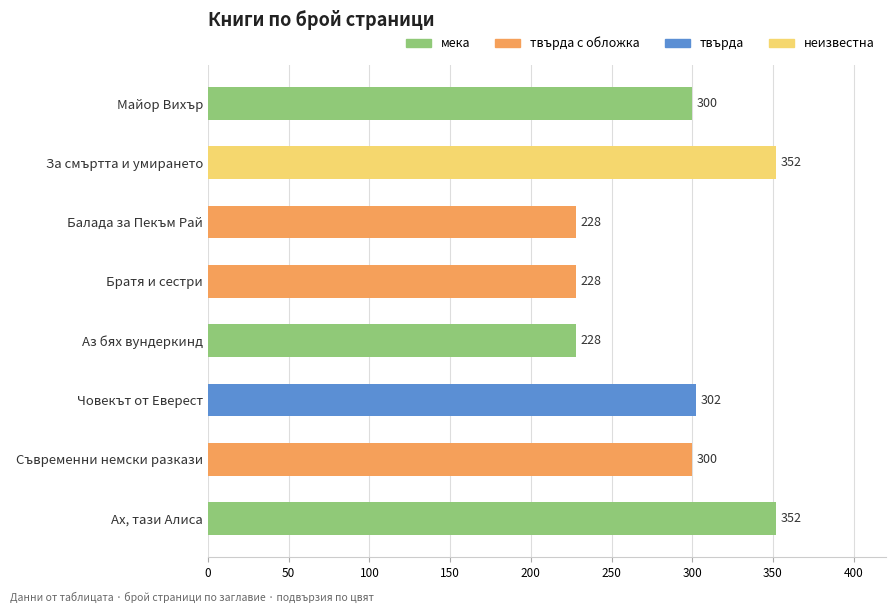

How many categories are shown in the chart?

8